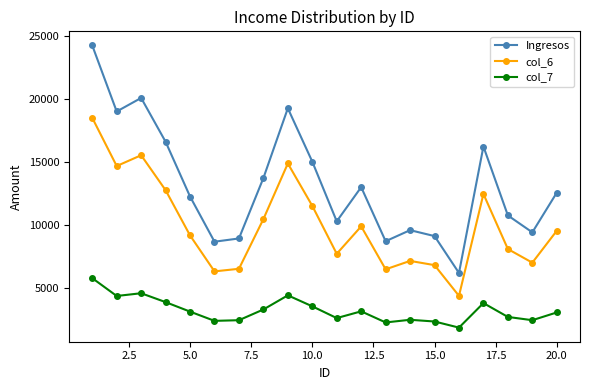

True or false: col_7 and col_6 cross at least once.

False